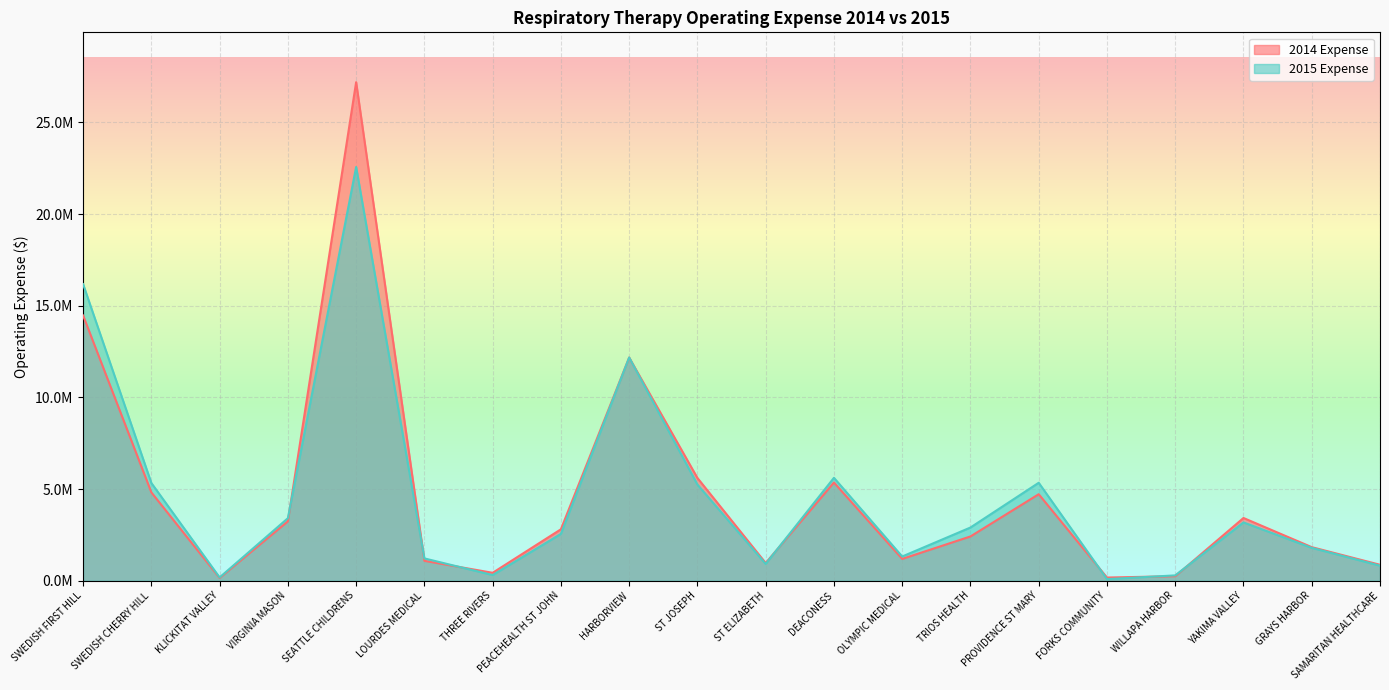

How many data points does each series have?

20